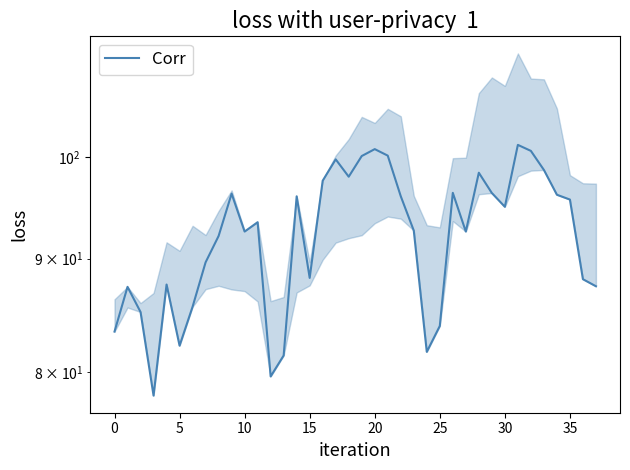

What is the greatest value displayed?

101.3